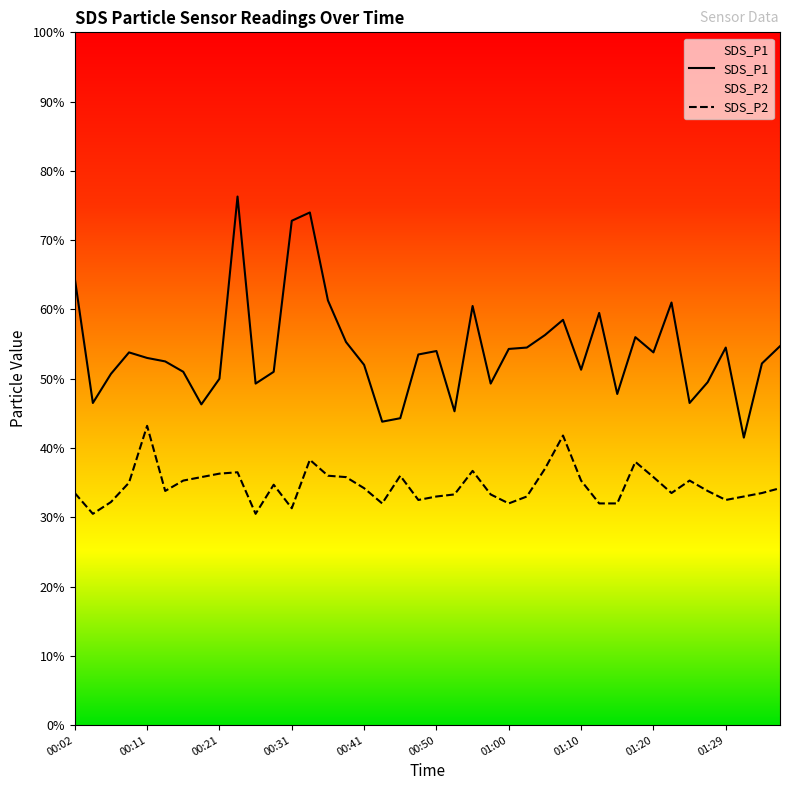

The value of SDS_P1 at 01:32 is 4.2. True or false?

True